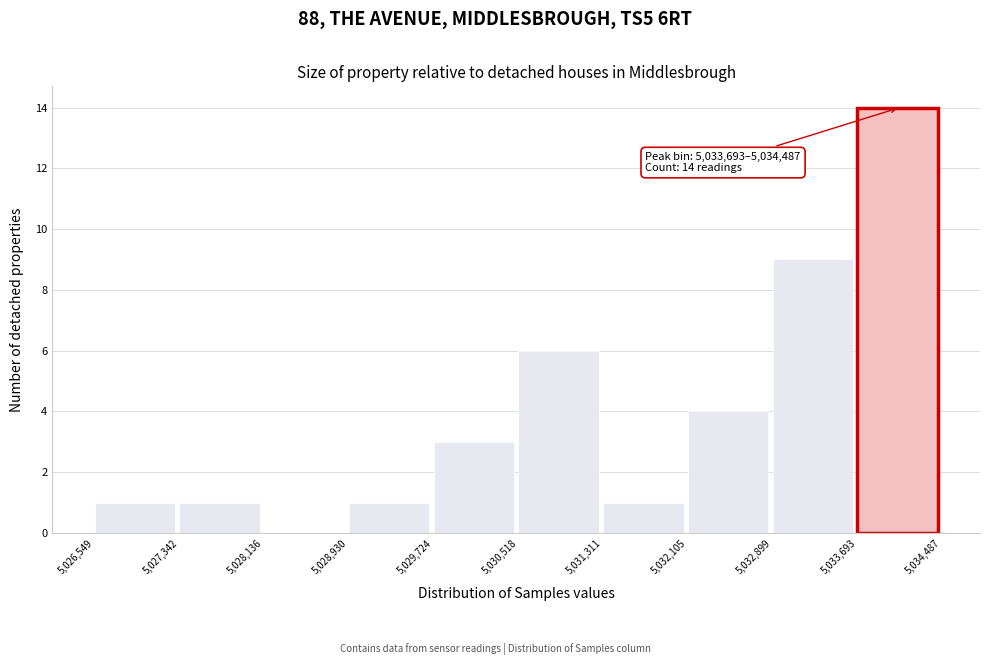

Which range on the x-axis has the tallest bar?

5,033,693 to 5,034,487